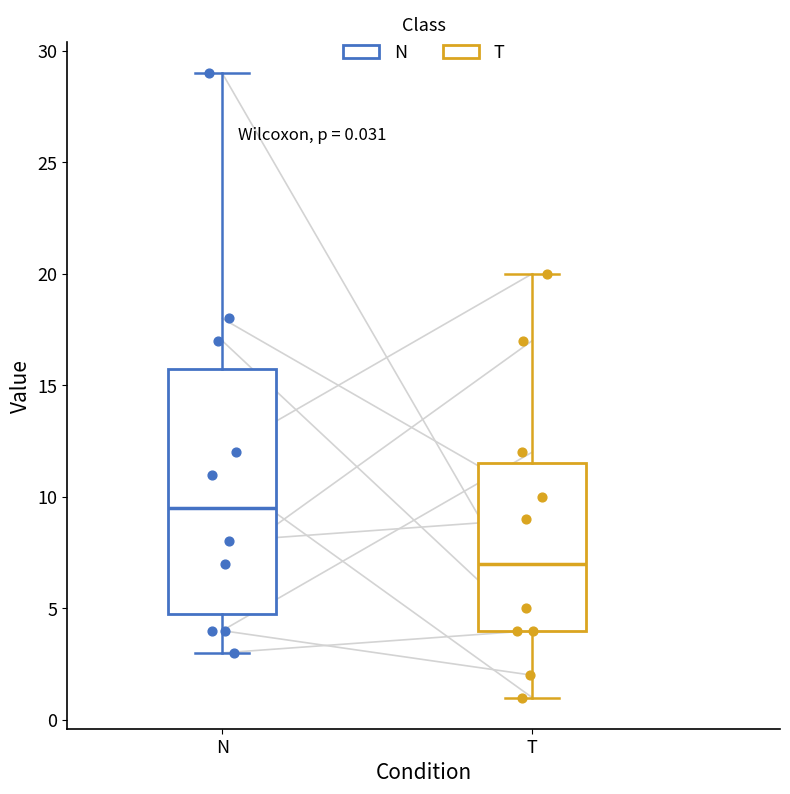

Comparing the boxes themselves (not the whiskers), which one is the tallest?

N